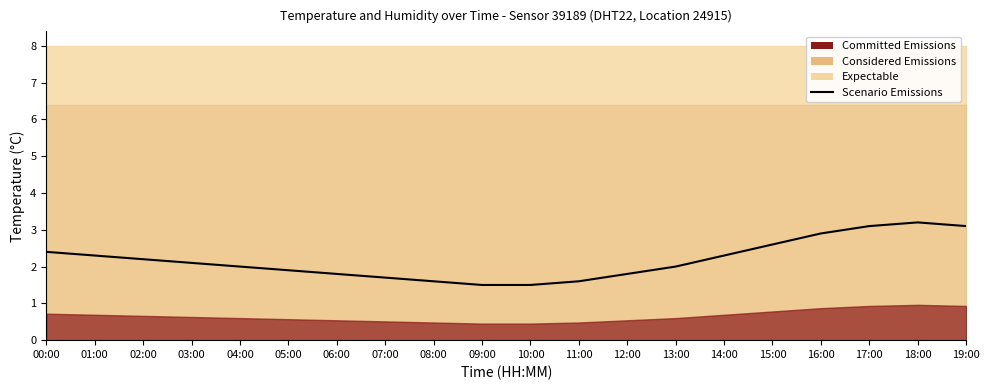

Approximately how many times larger is the value at 11:00 compared to 00:00?

0.7